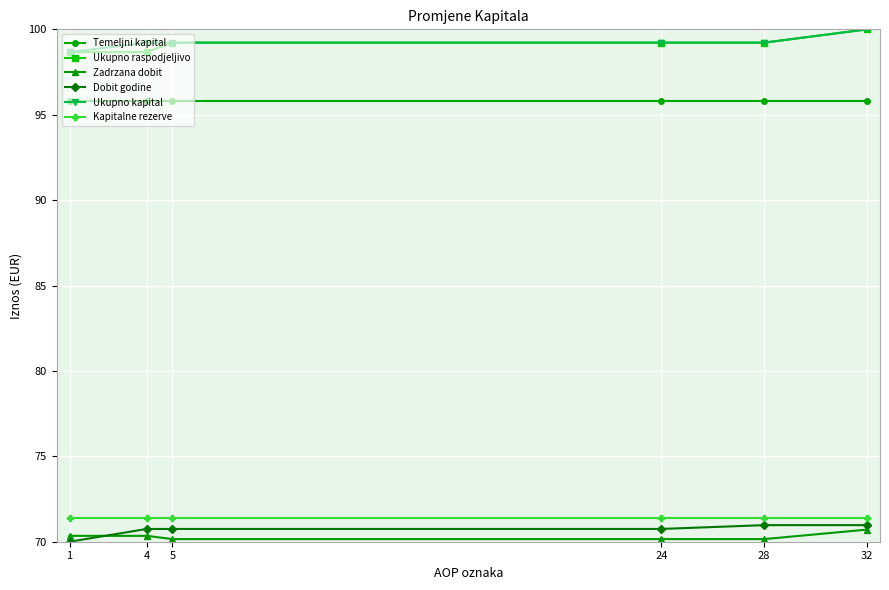

True or false: Temeljni kapital and Kapitalne rezerve intersect in this chart.

False